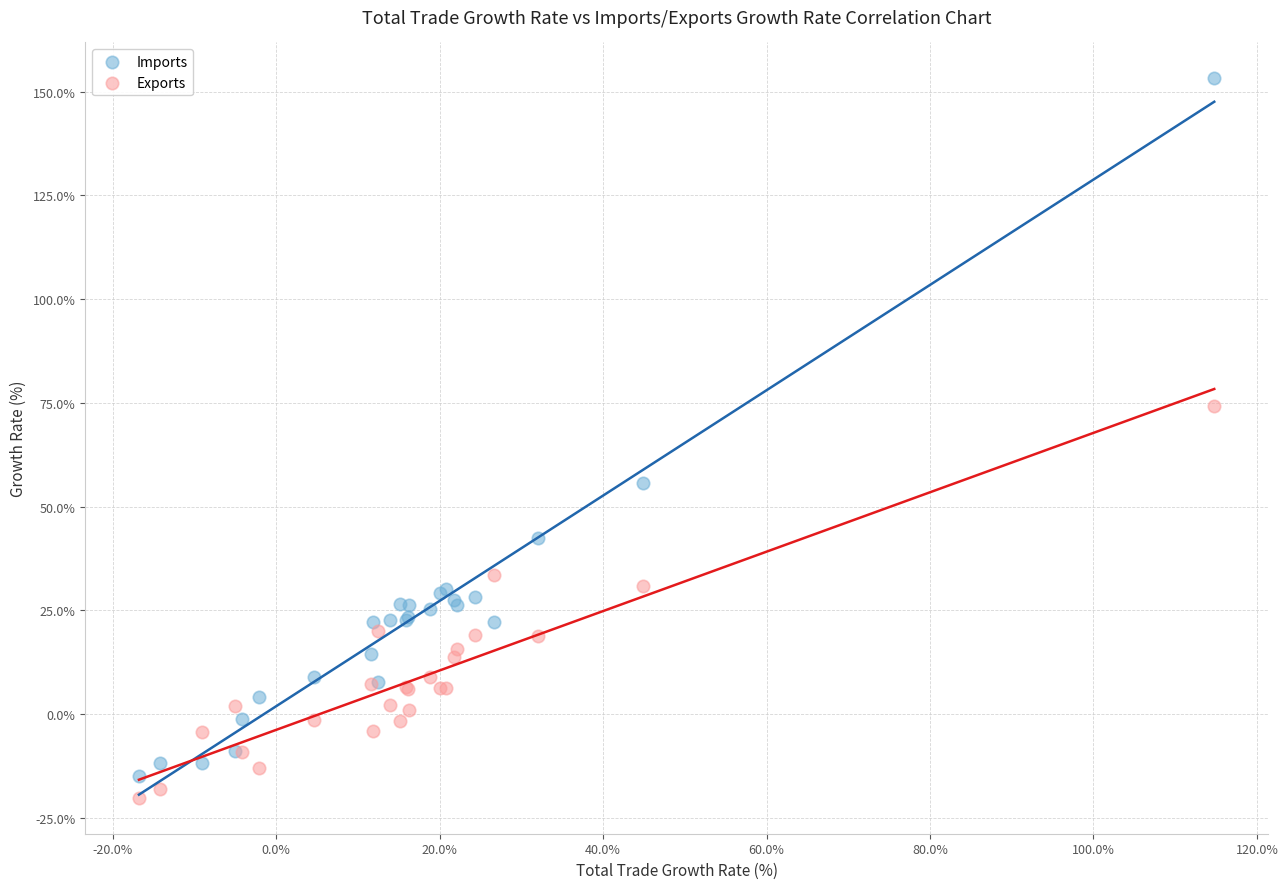

Which series contains the highest Y value?

Imports